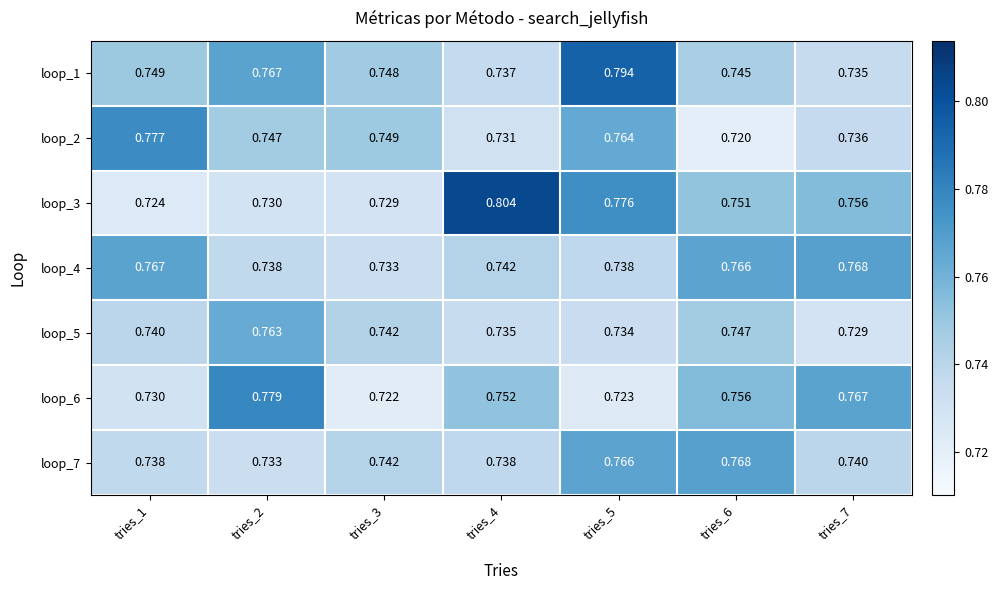

List the series in order of their peak value, lowest first.

loop_5, loop_4, loop_7, loop_2, loop_6, loop_1, loop_3